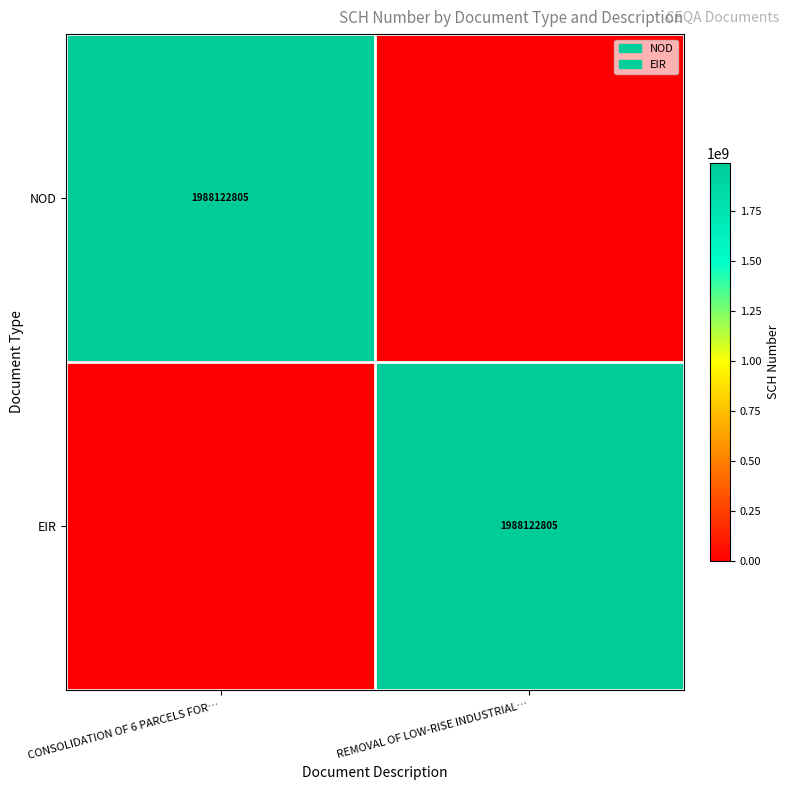

Where is EIR nearest to the value 994061402?

CONSOLIDATION OF 6 PARCELS FOR…